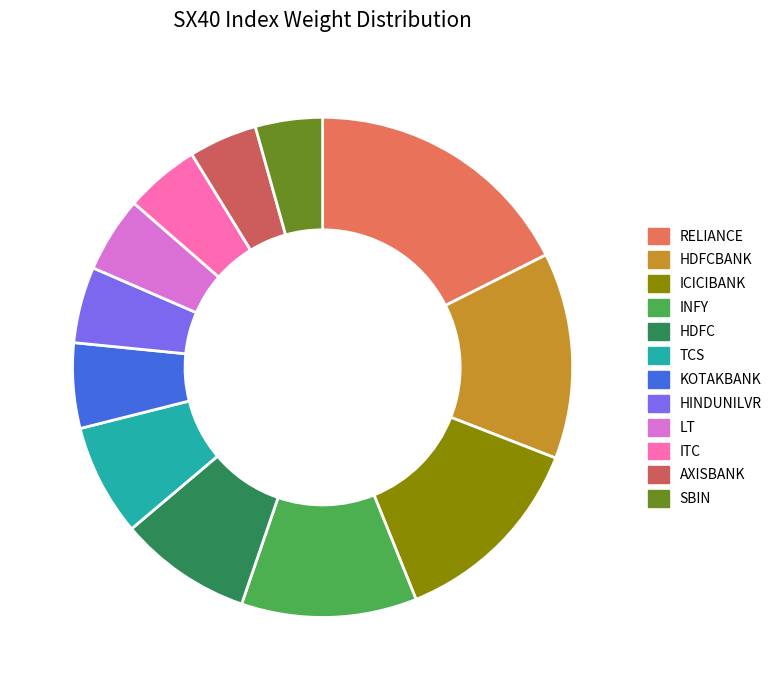

Does any single category account for the majority?

No